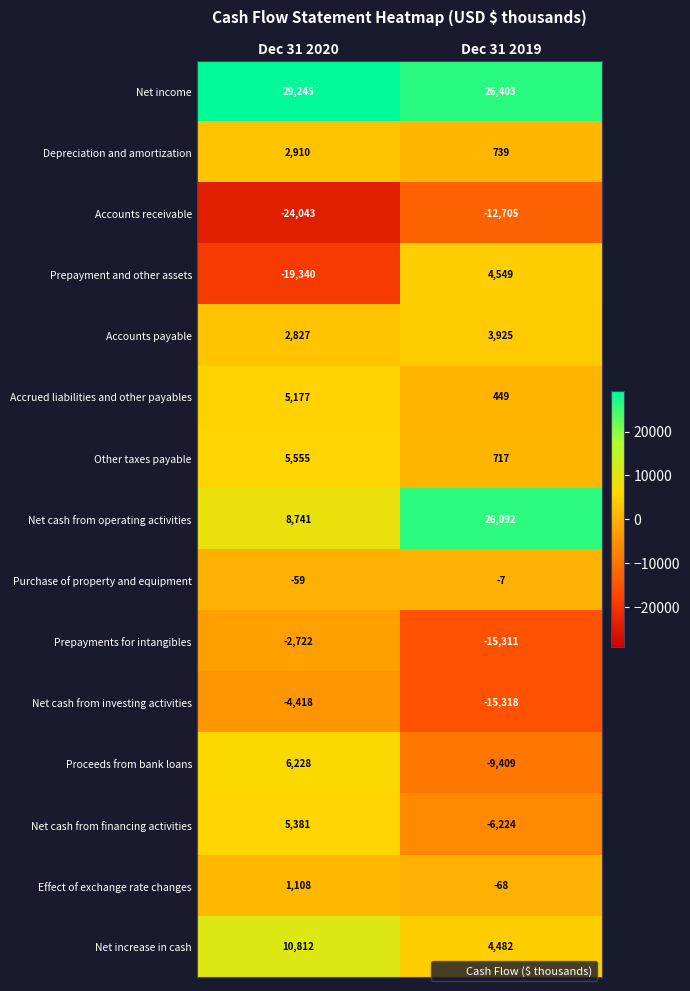

Which category has the highest value in the Proceeds from bank loans series?

Dec 31 2020